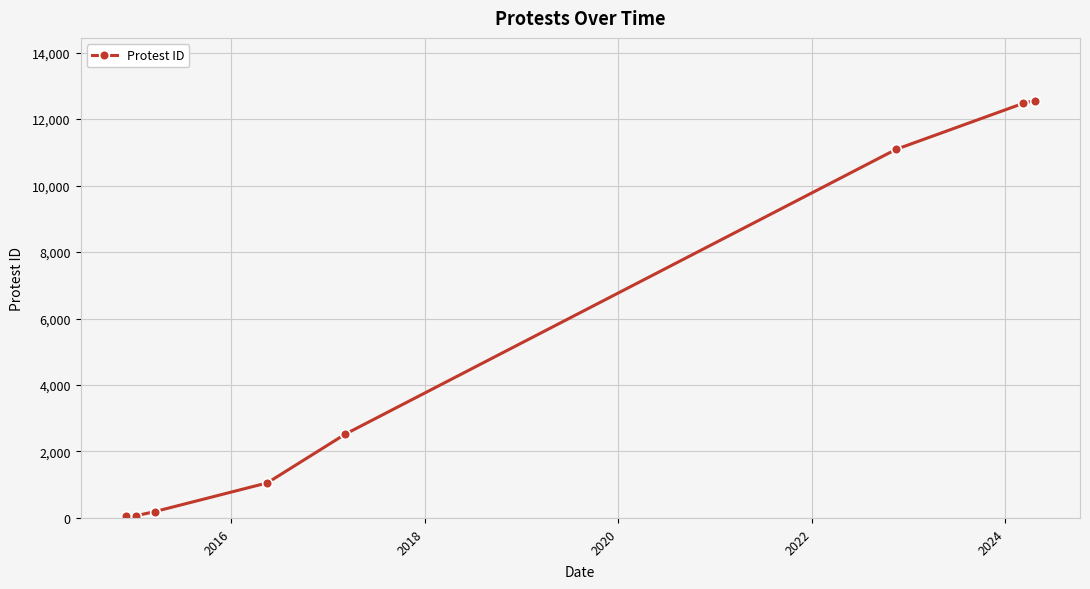

What is the difference between the maximum and minimum values?

12509